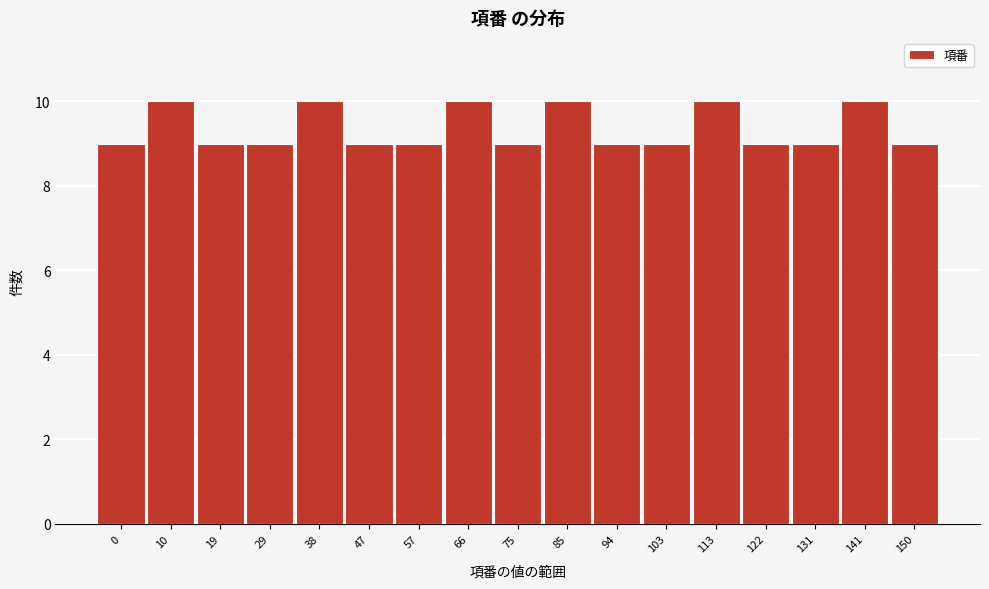

Reading left to right, what are all the values shown in this chart?

0=9	10=10	19=9	29=9	38=10	47=9	57=9	66=10	75=9	85=10	94=9	103=9	113=10	122=9	131=9	141=10	150=9